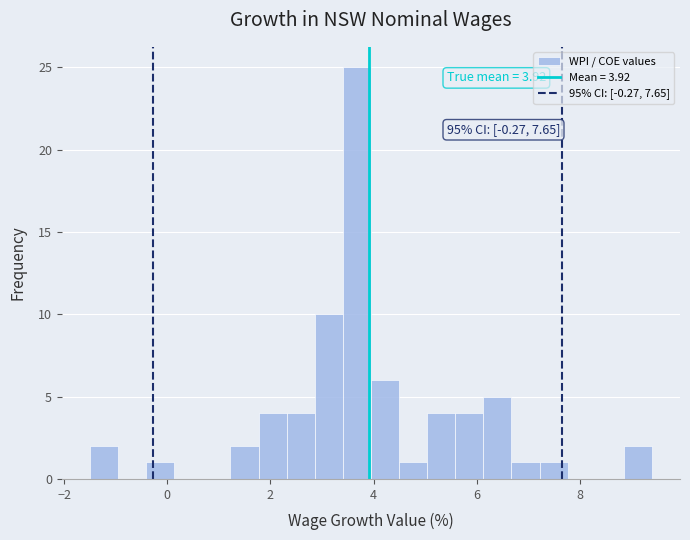

Read against the x-axis, roughly where is the centre of the tallest bar?

3.6